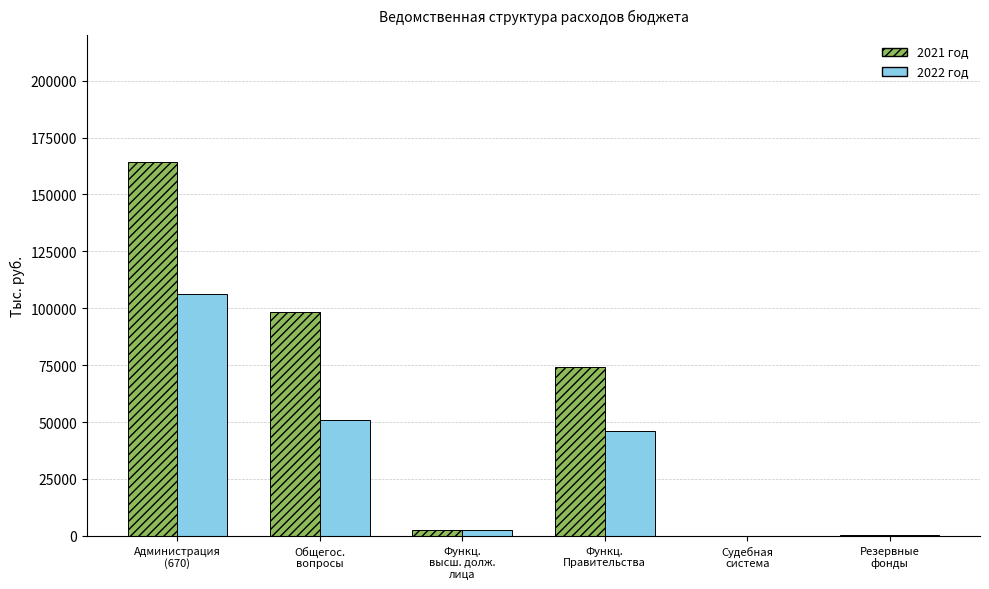

What is the greatest value displayed?

164076.9